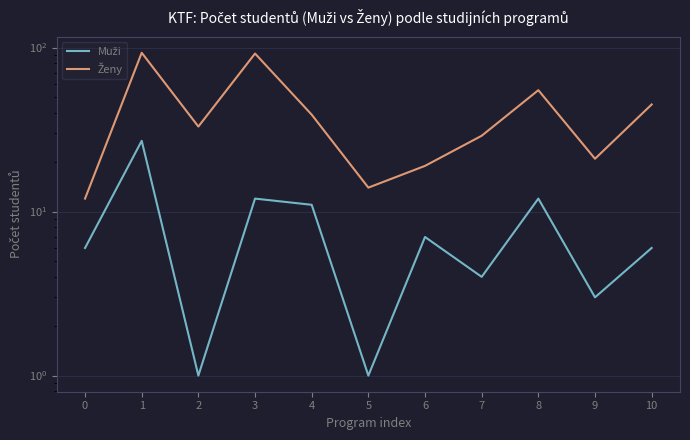

How many values in the Ženy series are below 33?

5